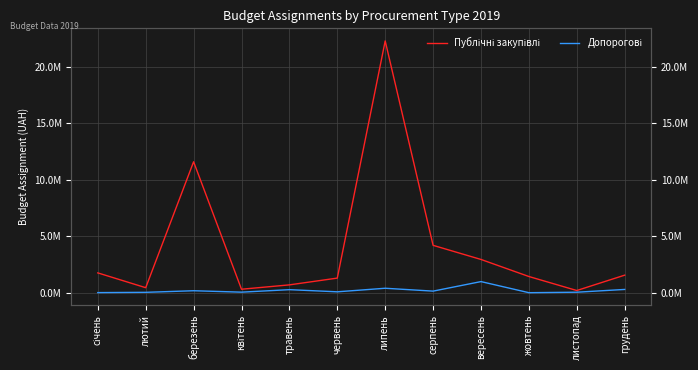

Which category has the lowest value across all series?

жовтень